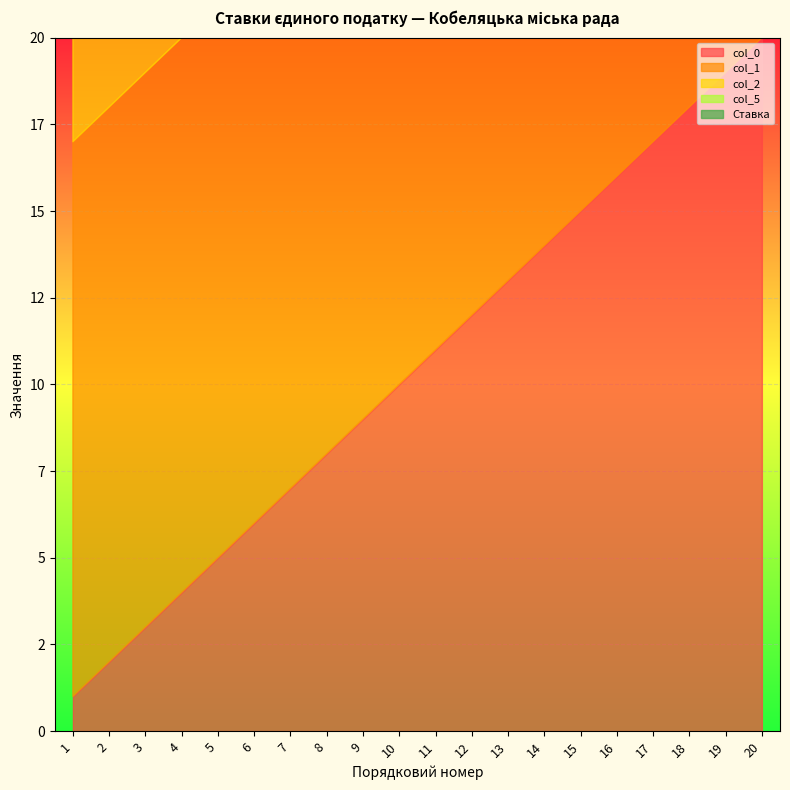

At which category does the chart reach its minimum across all series?

1